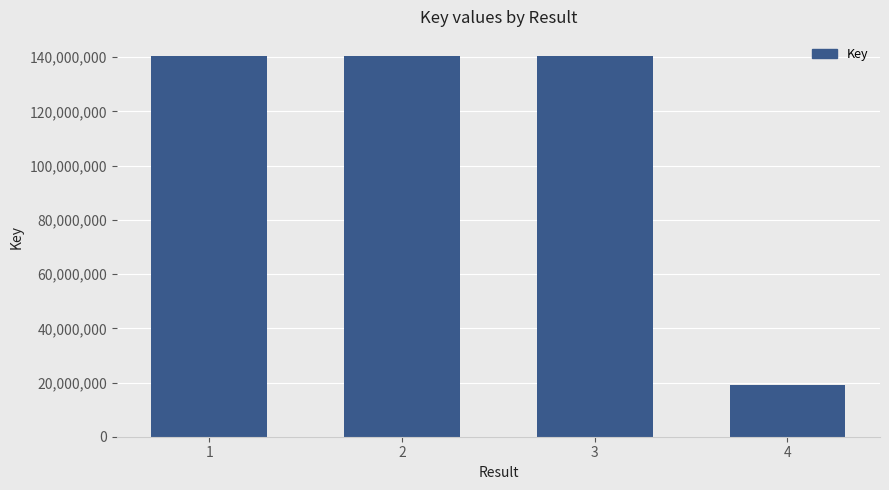

What is the difference between the values at 3 and 4?

121387353